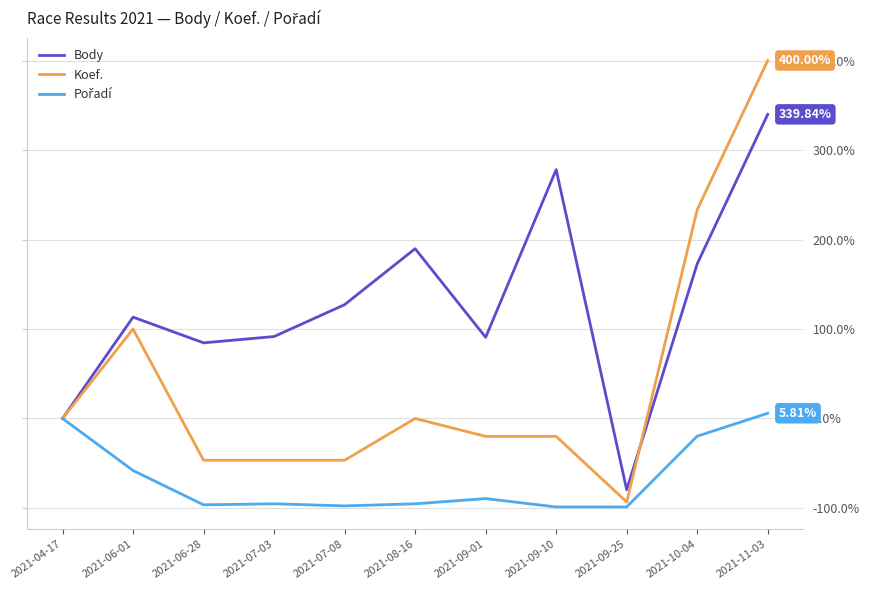

Which series has the largest range (max minus min)?

Koef.